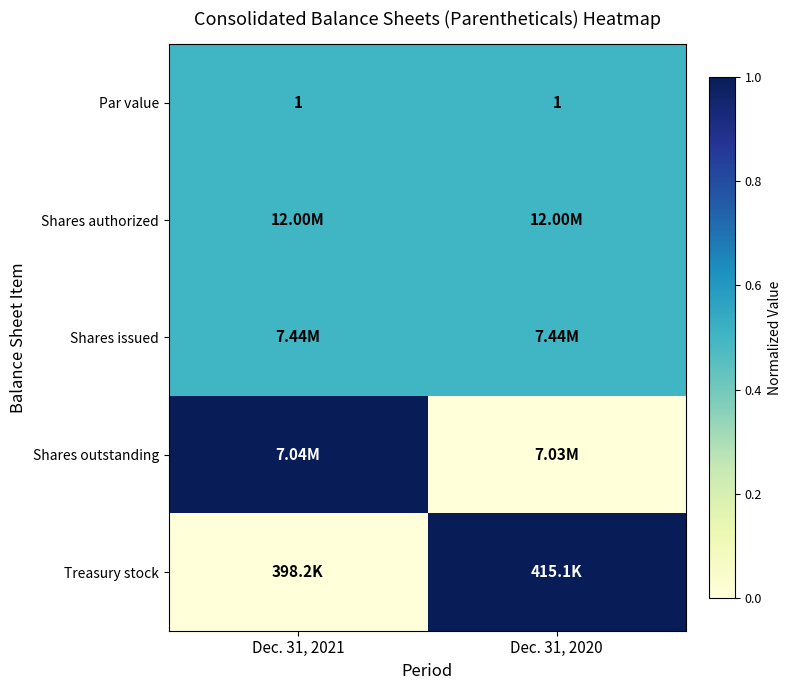

Which label corresponds to the largest value in the chart?

Dec. 31, 2021